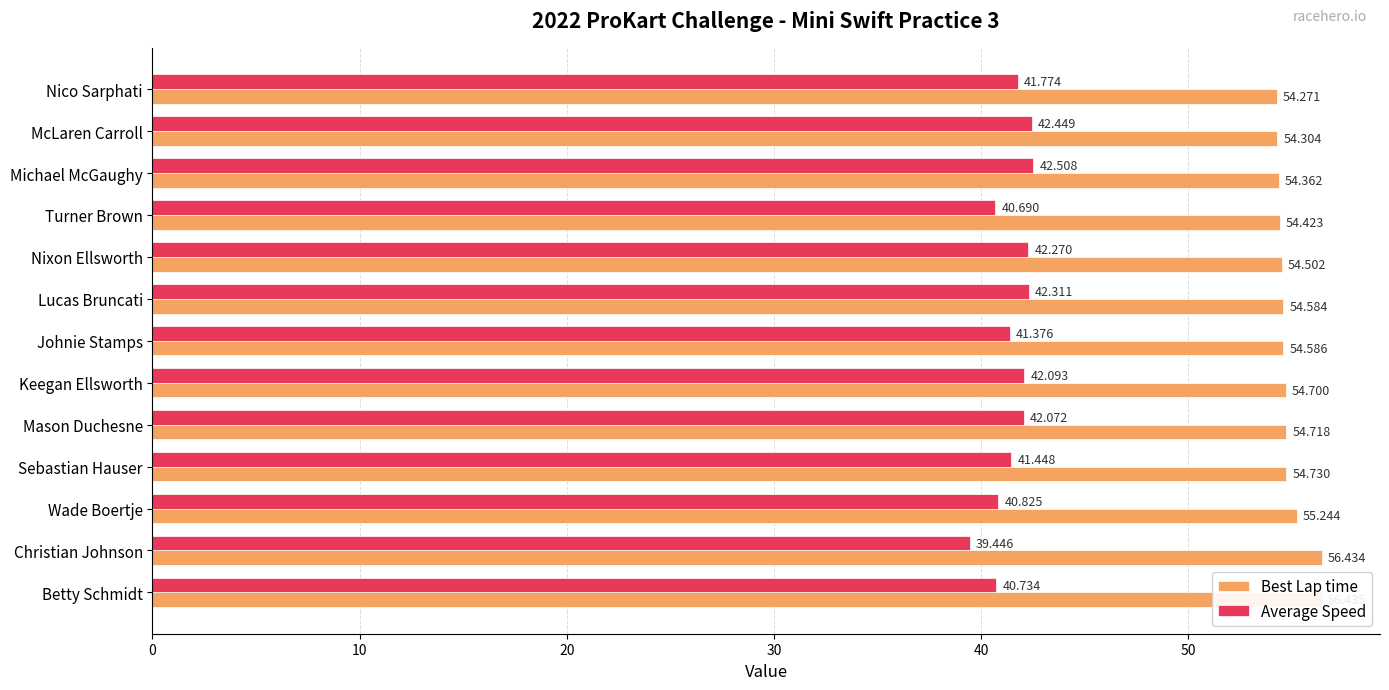

What are all the series names shown in the legend?

Best Lap time, Average Speed